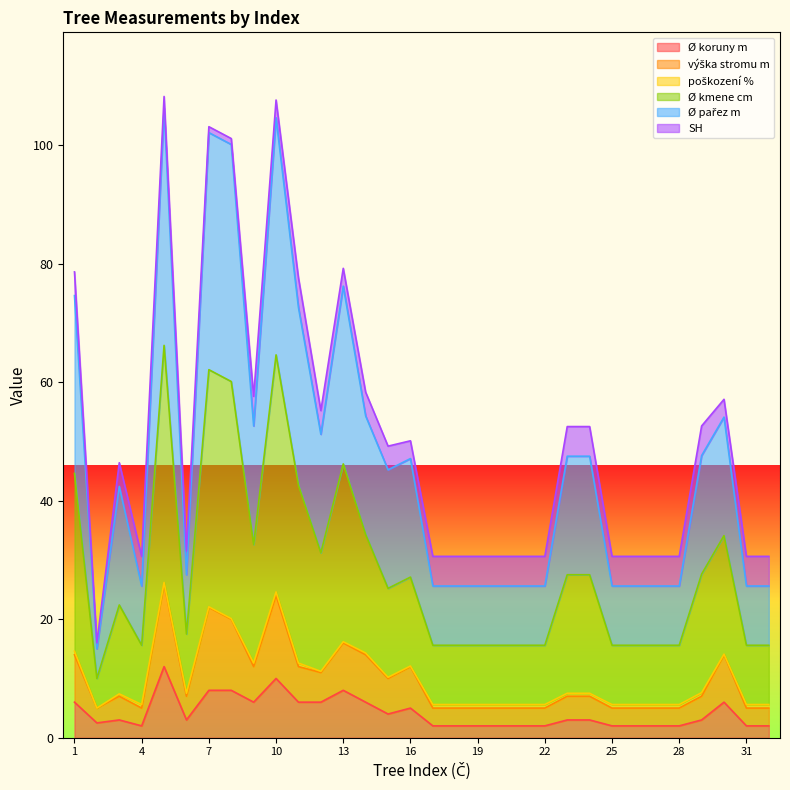

What is the difference between the Ø koruny m values at 29 and 13?

5.0